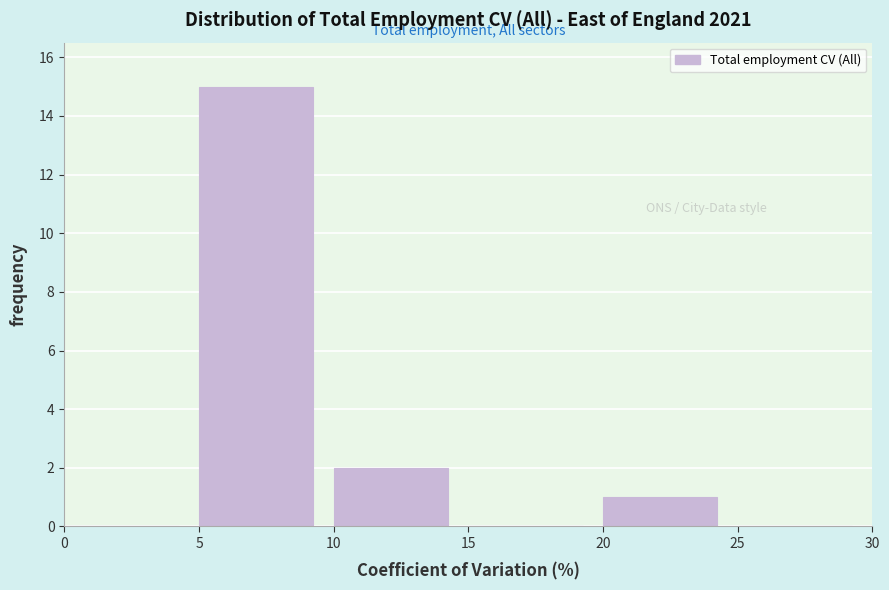

What is the height of the bar covering 5 to 10 on the x-axis? The values are not printed on the chart, so give them approximately, as read against the axis.

15